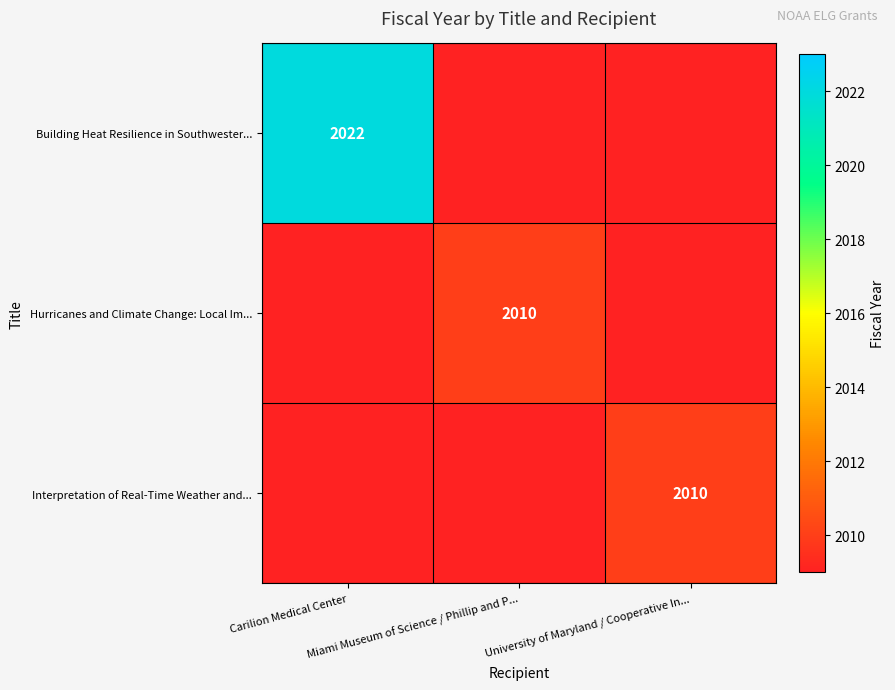

Which category has the highest value across all series?

Carilion Medical Center